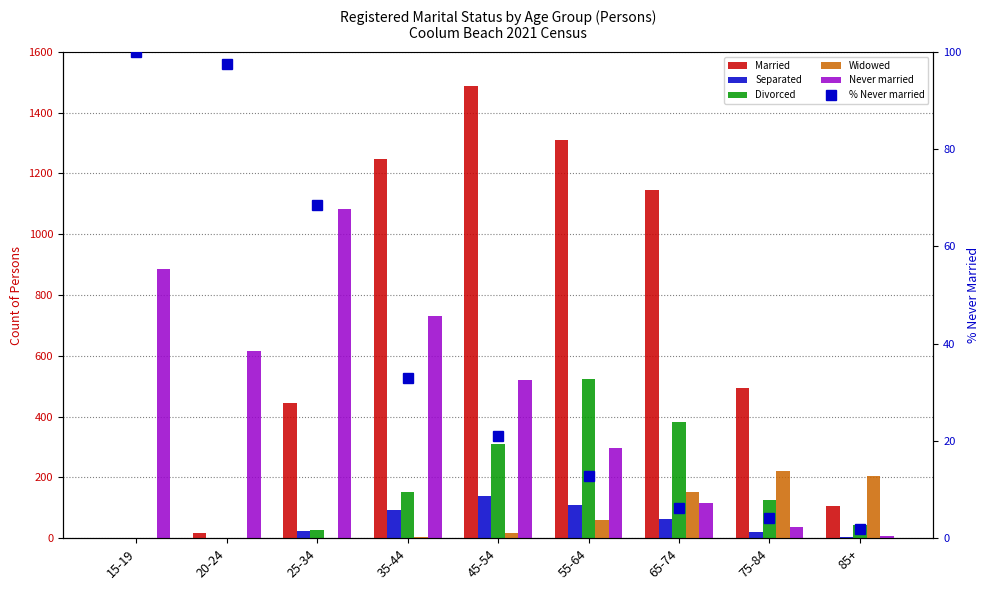

List the labels in order of Widowed value, largest first.

75-84, 85+, 65-74, 55-64, 45-54, 35-44, 15-19, 20-24, 25-34